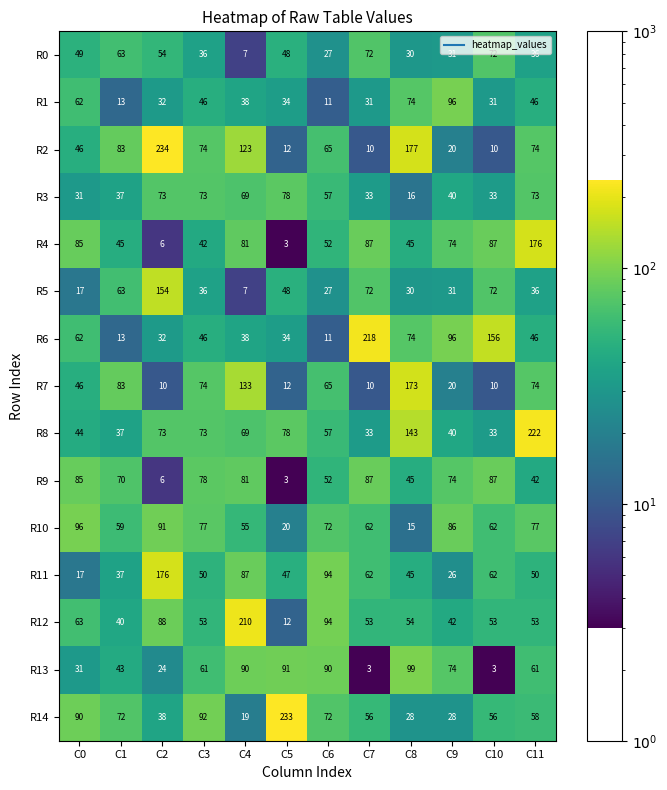

Between C7 and C11, which series saw the biggest shift?

R8